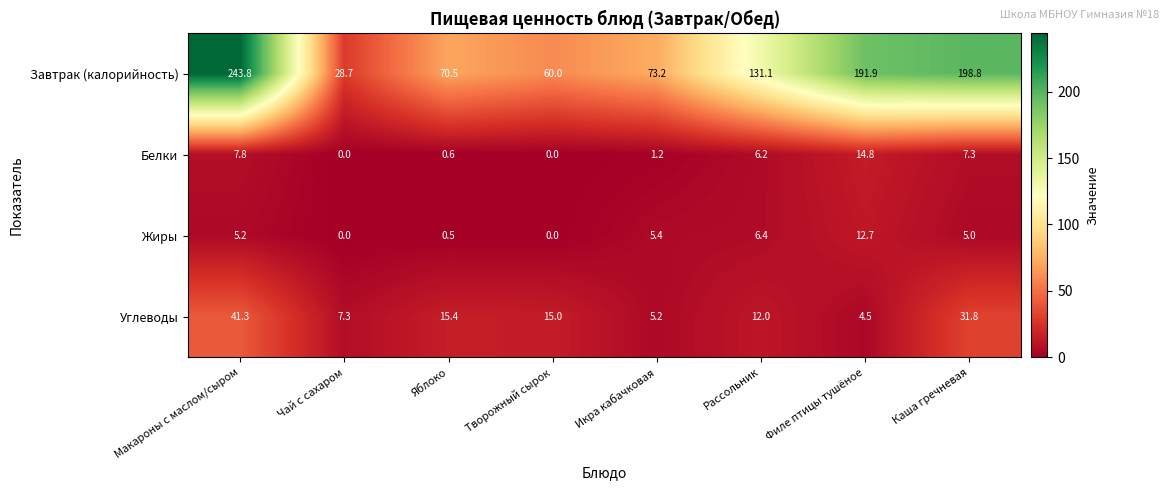

What is the average value of the Белки series?

4.7